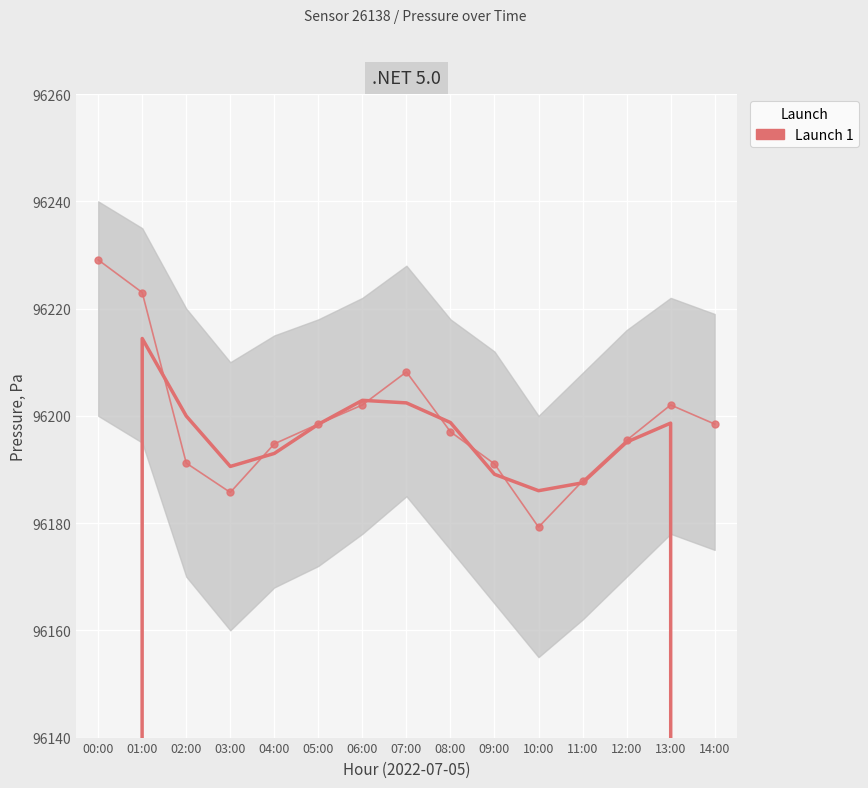

Where does the data first go above 96197?

00:00